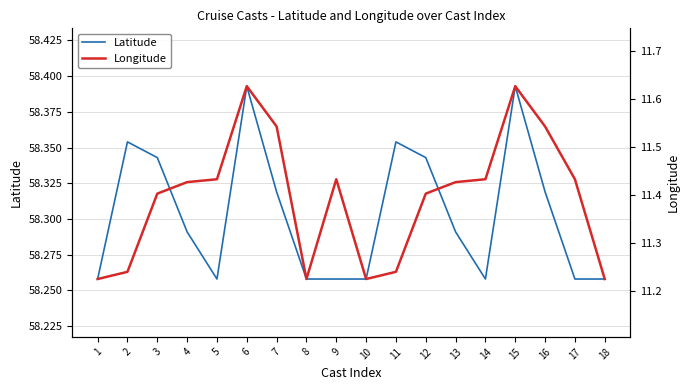

What is the minimum value for Longitude?

11.2